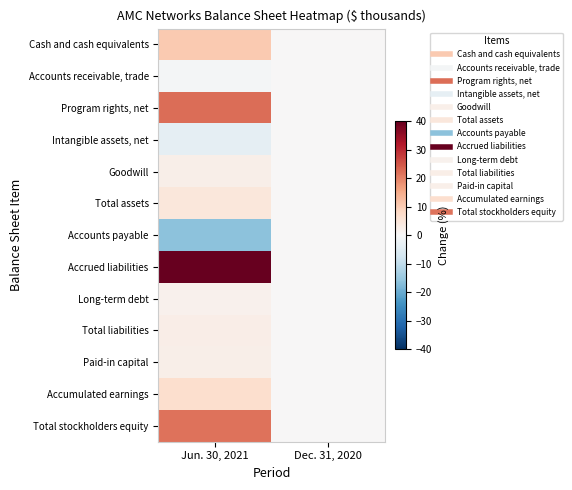

Reading left to right, what are all the values shown in this chart?

Cash and cash equivalents: Jun. 30, 2021=10.4	Dec. 31, 2020=0.0
Accounts receivable, trade: Jun. 30, 2021=-0.7	Dec. 31, 2020=0.0
Program rights, net: Jun. 30, 2021=22.3	Dec. 31, 2020=0.0
Intangible assets, net: Jun. 30, 2021=-3.6	Dec. 31, 2020=0.0
Goodwill: Jun. 30, 2021=2.3	Dec. 31, 2020=0.0
Total assets: Jun. 30, 2021=4.4	Dec. 31, 2020=0.0
Accounts payable: Jun. 30, 2021=-16.4	Dec. 31, 2020=0.0
Accrued liabilities: Jun. 30, 2021=50.9	Dec. 31, 2020=0.0
Long-term debt: Jun. 30, 2021=1.6	Dec. 31, 2020=0.0
Total liabilities: Jun. 30, 2021=2.8	Dec. 31, 2020=0.0
Paid-in capital: Jun. 30, 2021=2.2	Dec. 31, 2020=0.0
Accumulated earnings: Jun. 30, 2021=6.7	Dec. 31, 2020=0.0
Total stockholders equity: Jun. 30, 2021=21.8	Dec. 31, 2020=0.0